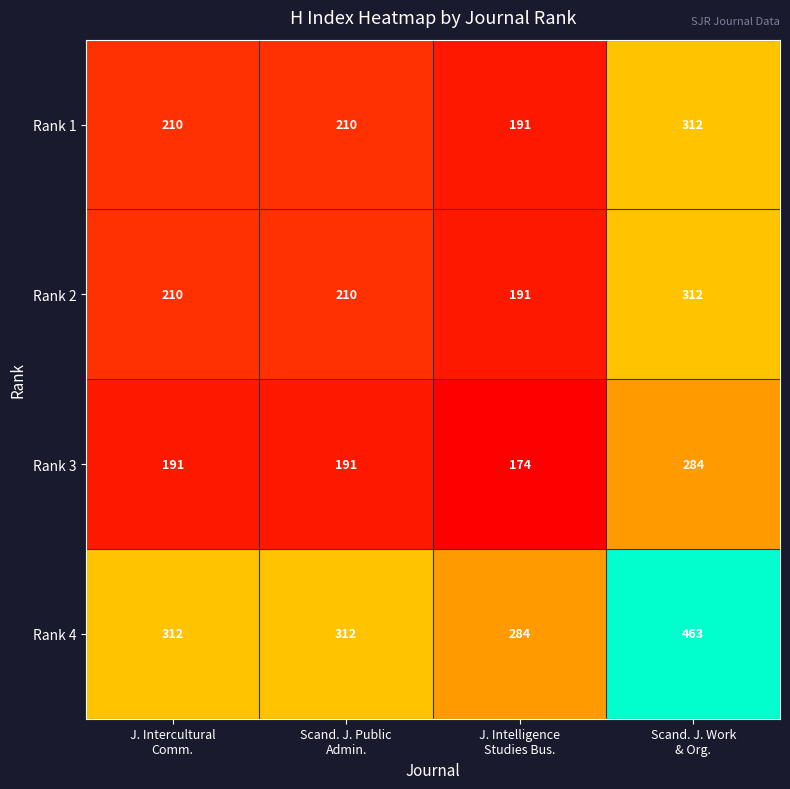

What is the maximum value shown in the chart?

463